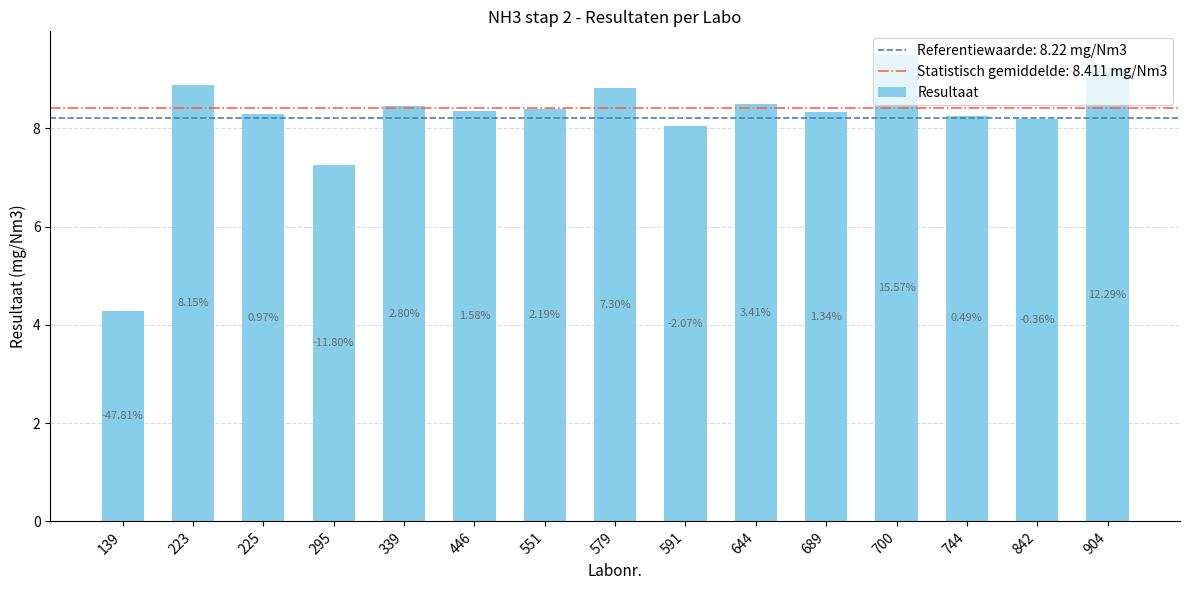

Are the bars horizontal?

No